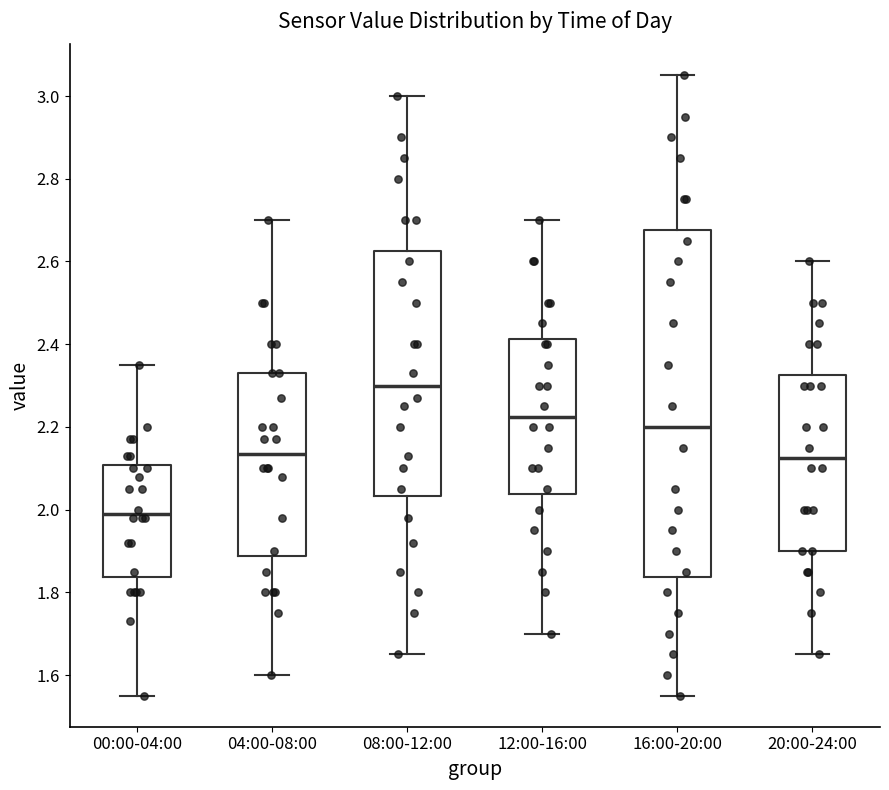

Reading left to right, read every box against the y-axis: the position of its median line, the range the box covers, and the ends of its whiskers. The values are not printed on the chart, so give them approximately, as read against the axis.

00:00-04:00: median 2.00, box 1.84 to 2.10, whiskers 1.56 to 2.36
04:00-08:00: median 2.14, box 1.88 to 2.34, whiskers 1.60 to 2.70
08:00-12:00: median 2.30, box 2.04 to 2.62, whiskers 1.66 to 3.00
12:00-16:00: median 2.22, box 2.04 to 2.42, whiskers 1.70 to 2.70
16:00-20:00: median 2.20, box 1.84 to 2.68, whiskers 1.56 to 3.06
20:00-24:00: median 2.12, box 1.90 to 2.32, whiskers 1.66 to 2.60